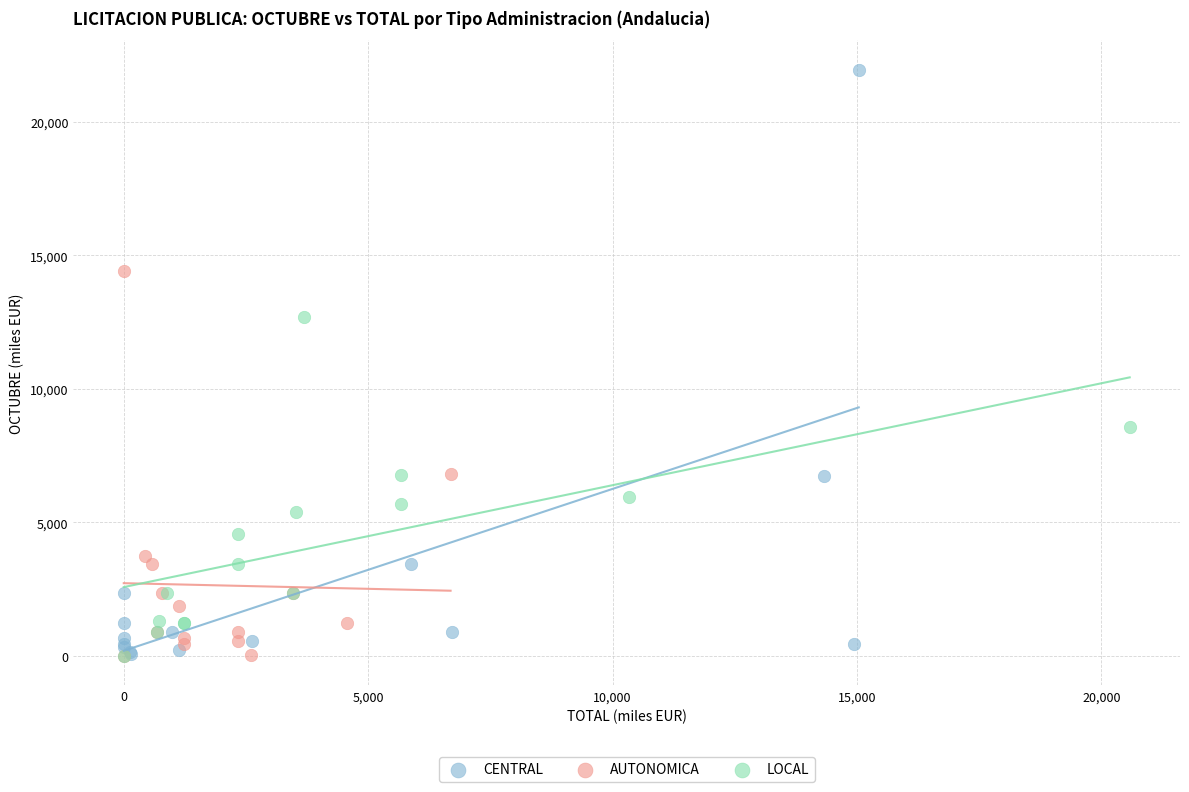

Which series has the largest Y range (max minus min)?

CENTRAL